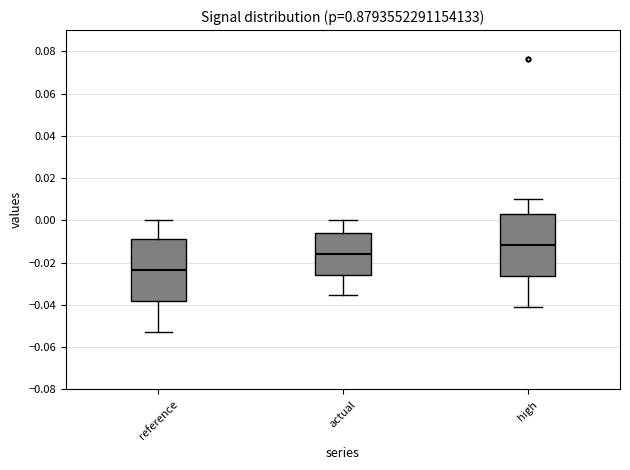

Reading left to right, read every box against the y-axis: the position of its median line, the range the box covers, and the ends of its whiskers. The values are not printed on the chart, so give them approximately, as read against the axis.

reference: median -0.024, box -0.038 to -0.008, whiskers -0.052 to 0.000
actual: median -0.016, box -0.026 to -0.006, whiskers -0.036 to 0.000
high: median -0.012, box -0.026 to 0.004, whiskers -0.040 to 0.010